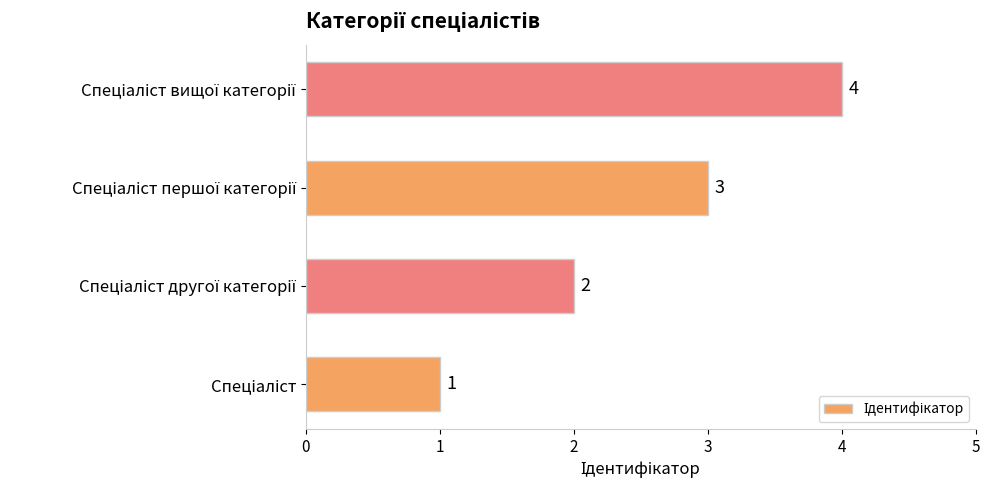

What is the greatest value displayed?

4